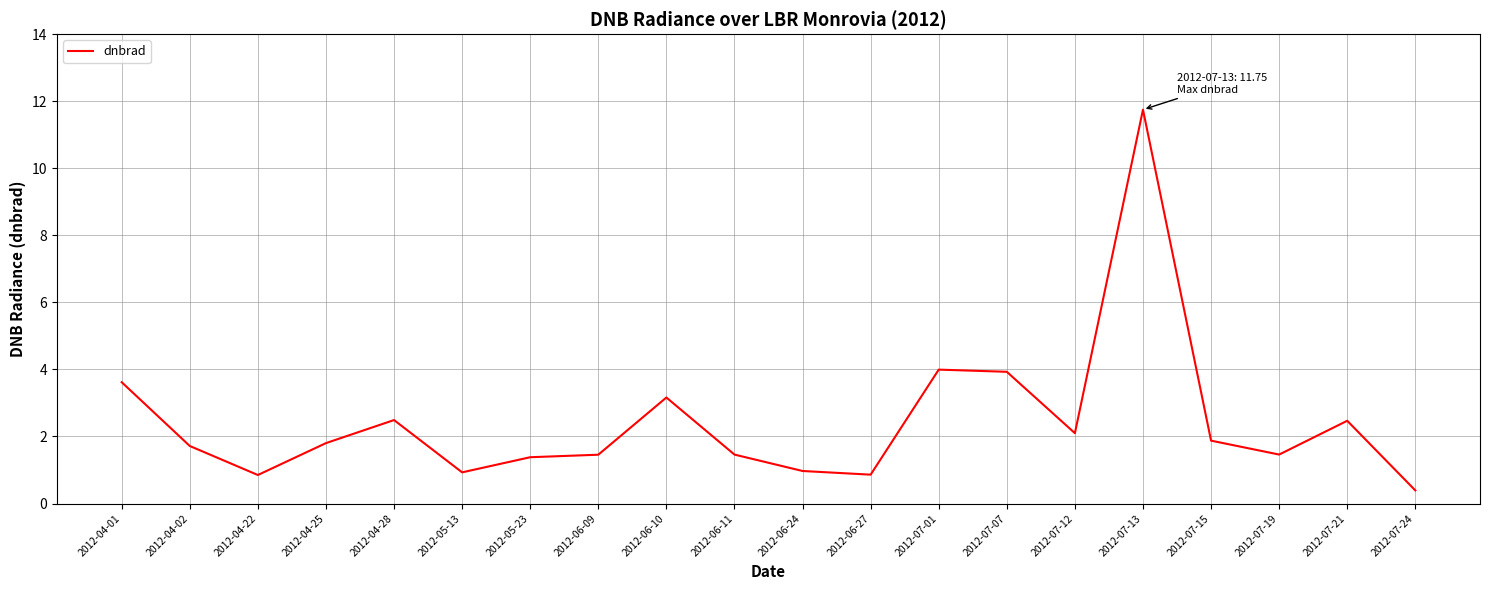

What is the difference between the maximum and minimum values?

11.4